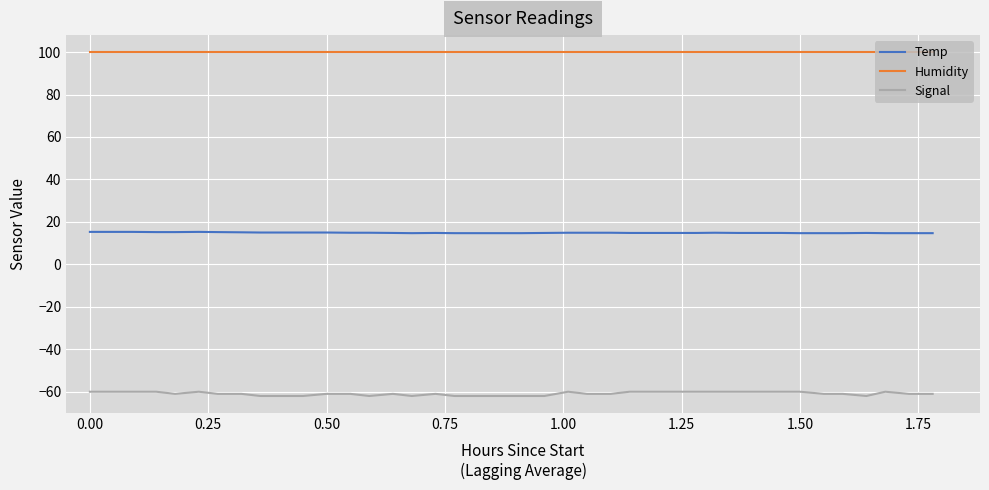

Which series has the largest range (max minus min)?

Signal